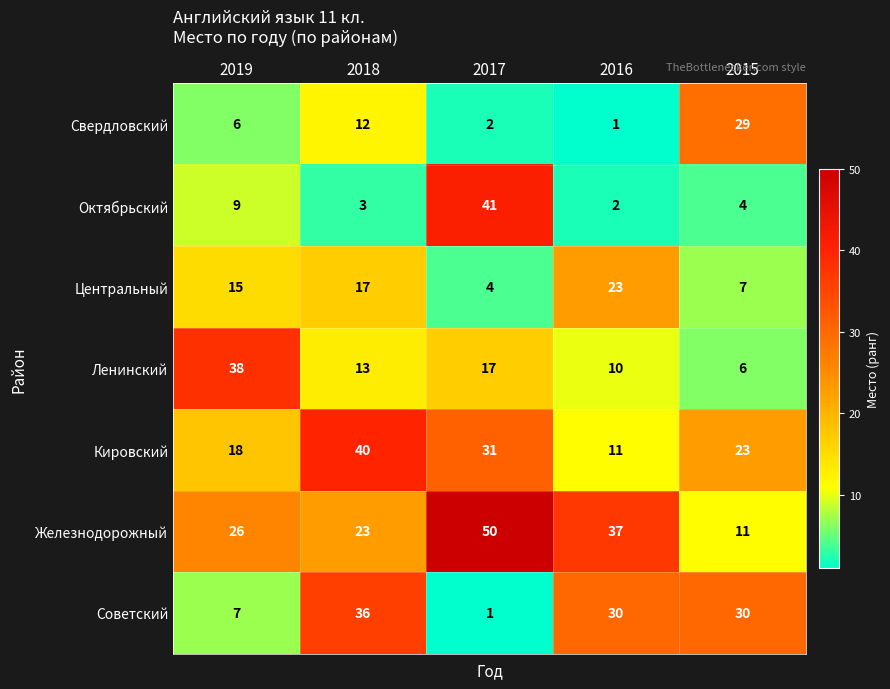

What is the difference between the Октябрьский values at 2015 and 2017?

37